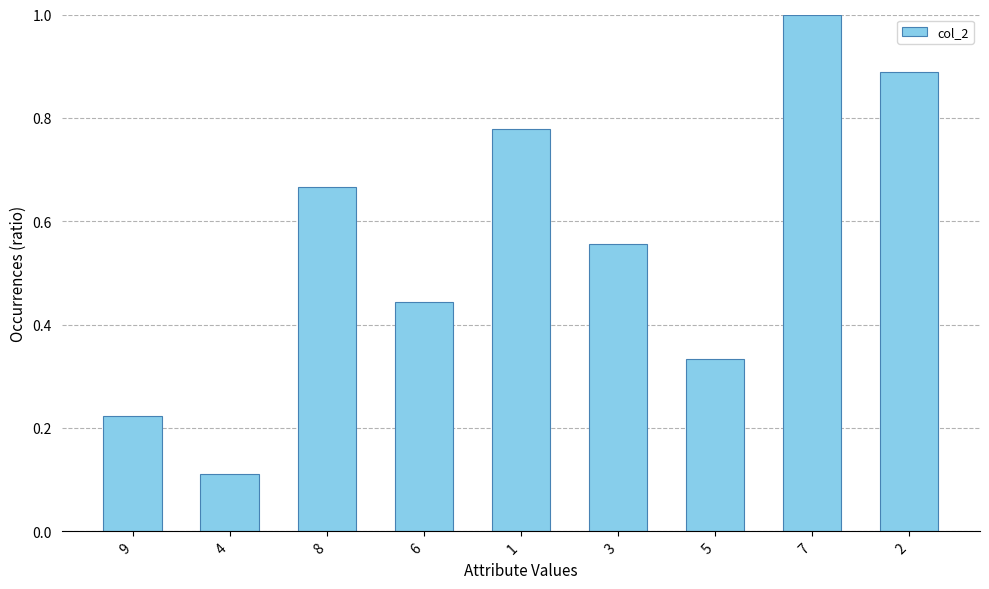

Which has a higher value, 6 or 7?

7